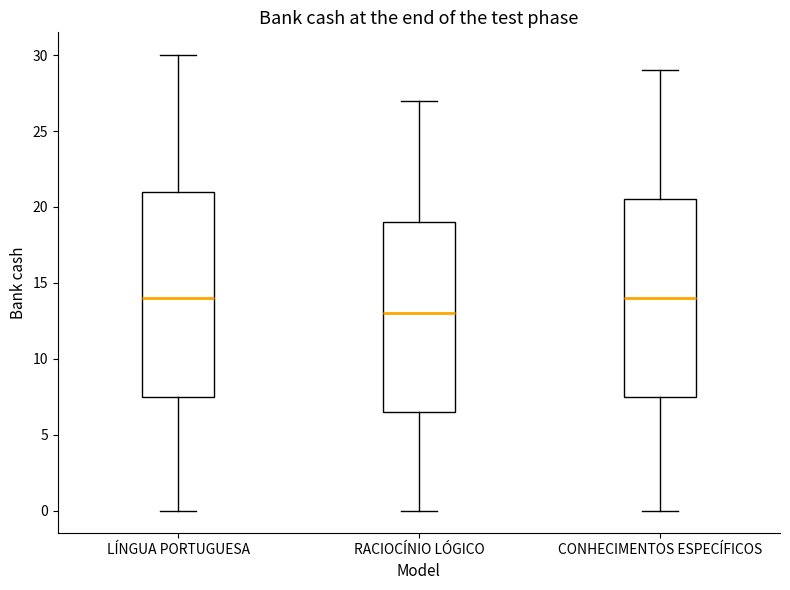

Reading left to right, read every box against the y-axis: the position of its median line, the range the box covers, and the ends of its whiskers. The values are not printed on the chart, so give them approximately, as read against the axis.

LÍNGUA PORTUGUESA: median 14.0, box 7.5 to 21.0, whiskers 0.0 to 30.0
RACIOCÍNIO LÓGICO: median 13.0, box 6.5 to 19.0, whiskers 0.0 to 27.0
CONHECIMENTOS ESPECÍFICOS: median 14.0, box 7.5 to 20.5, whiskers 0.0 to 29.0